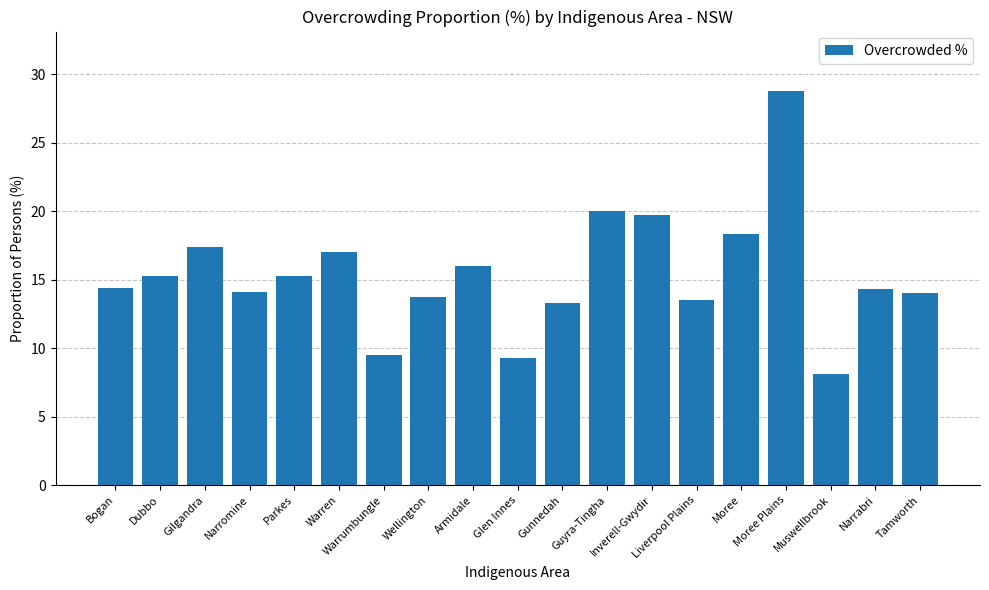

Which has a higher value, Moree or Warren?

Moree